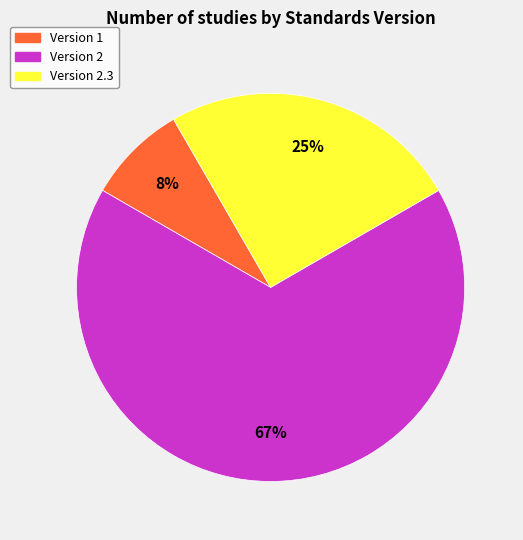

Is there a majority slice in this chart?

Yes